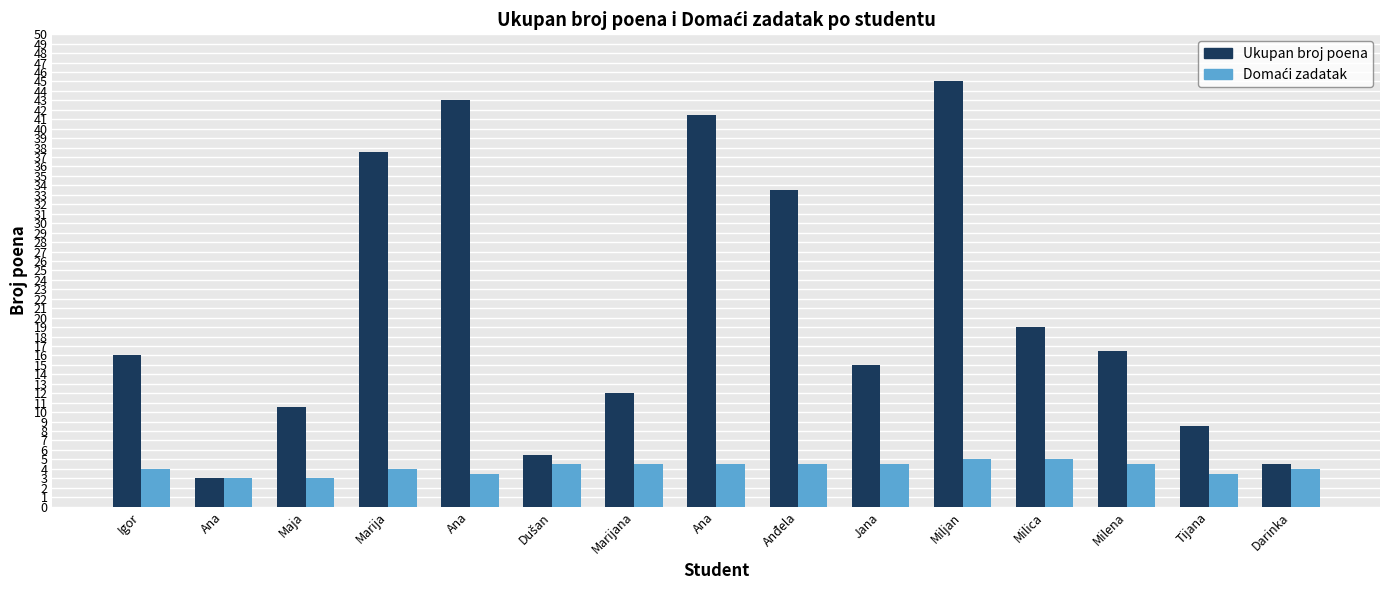

True or false: Ukupan broj poena has a value of 15.0 at Jana.

True